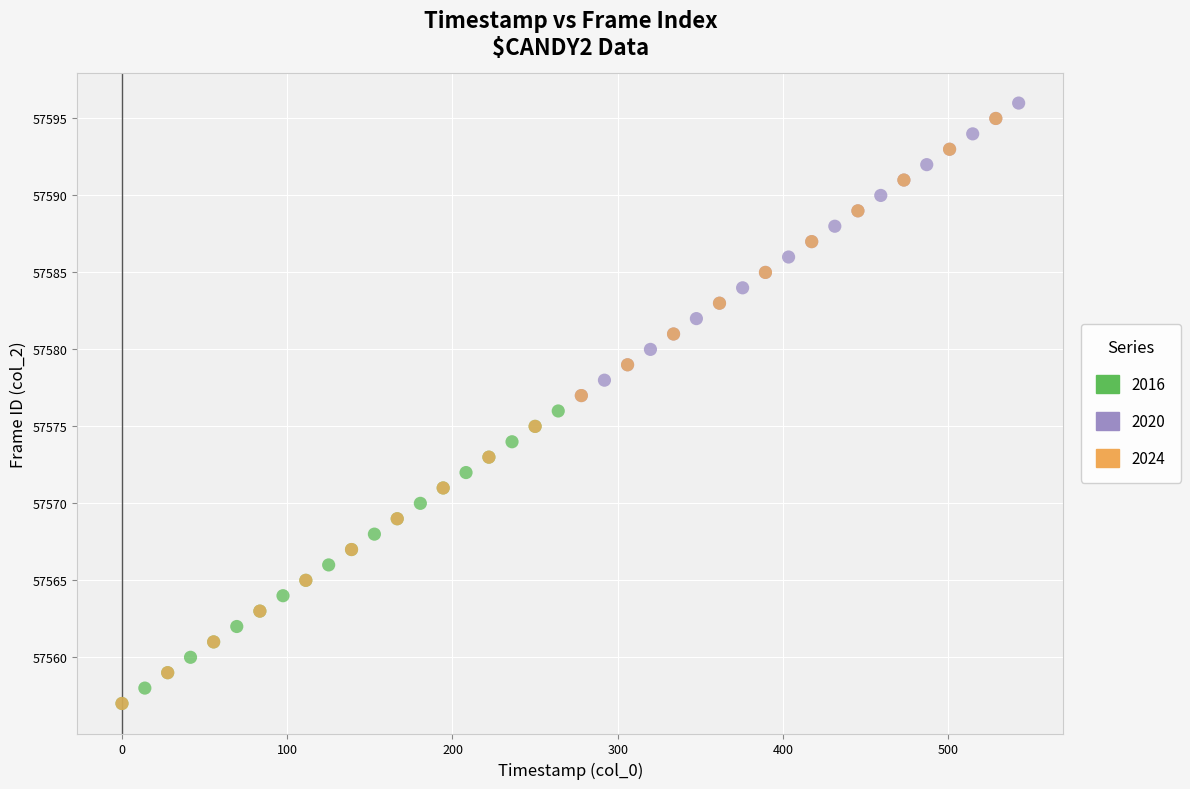

Which series has the widest spread of Y values?

2024